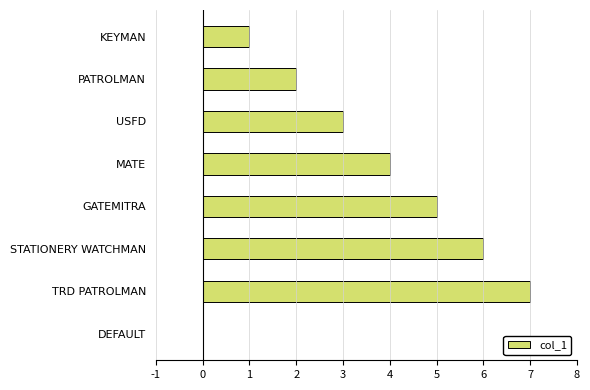

Does the chart contain stacked bars?

No